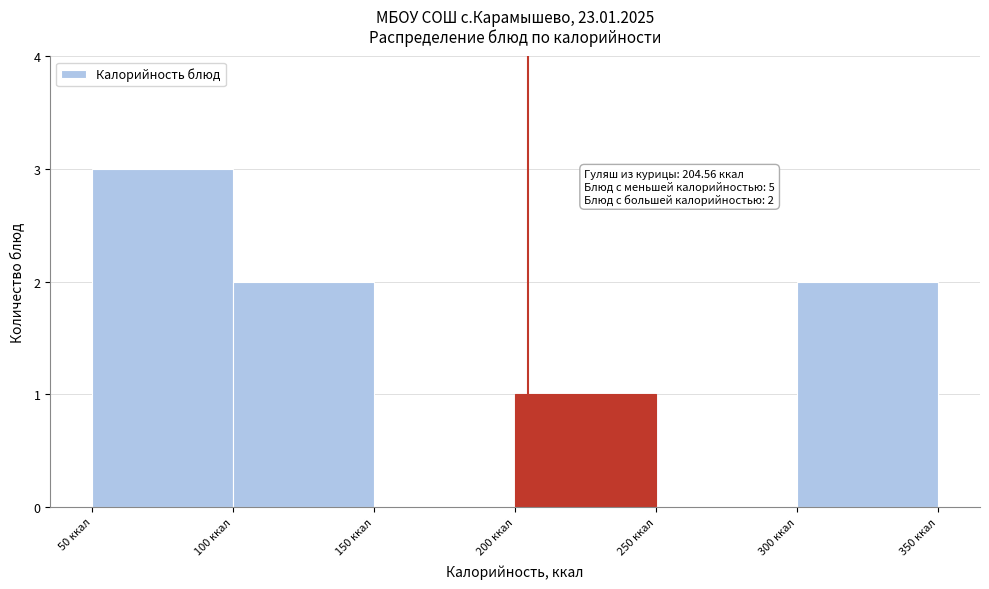

Over which range of the x-axis is the bar tallest?

50 to 100